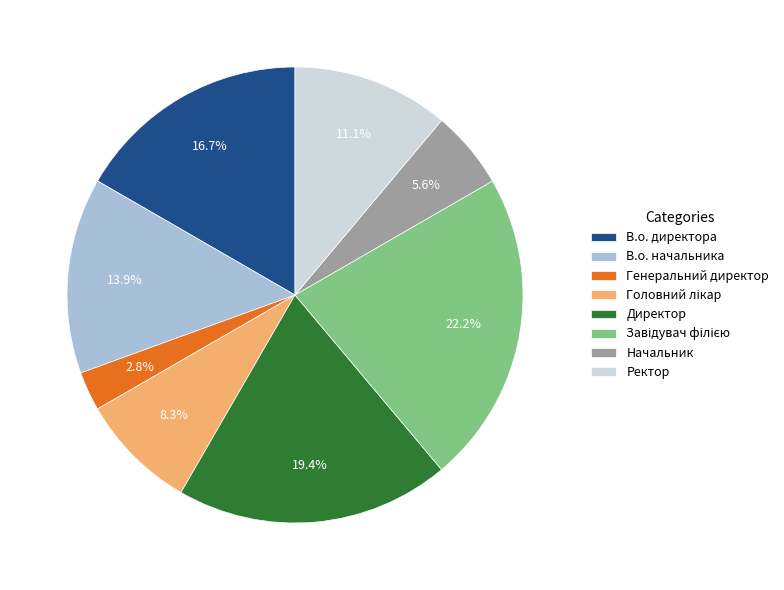

Count the number of slices in the pie.

8